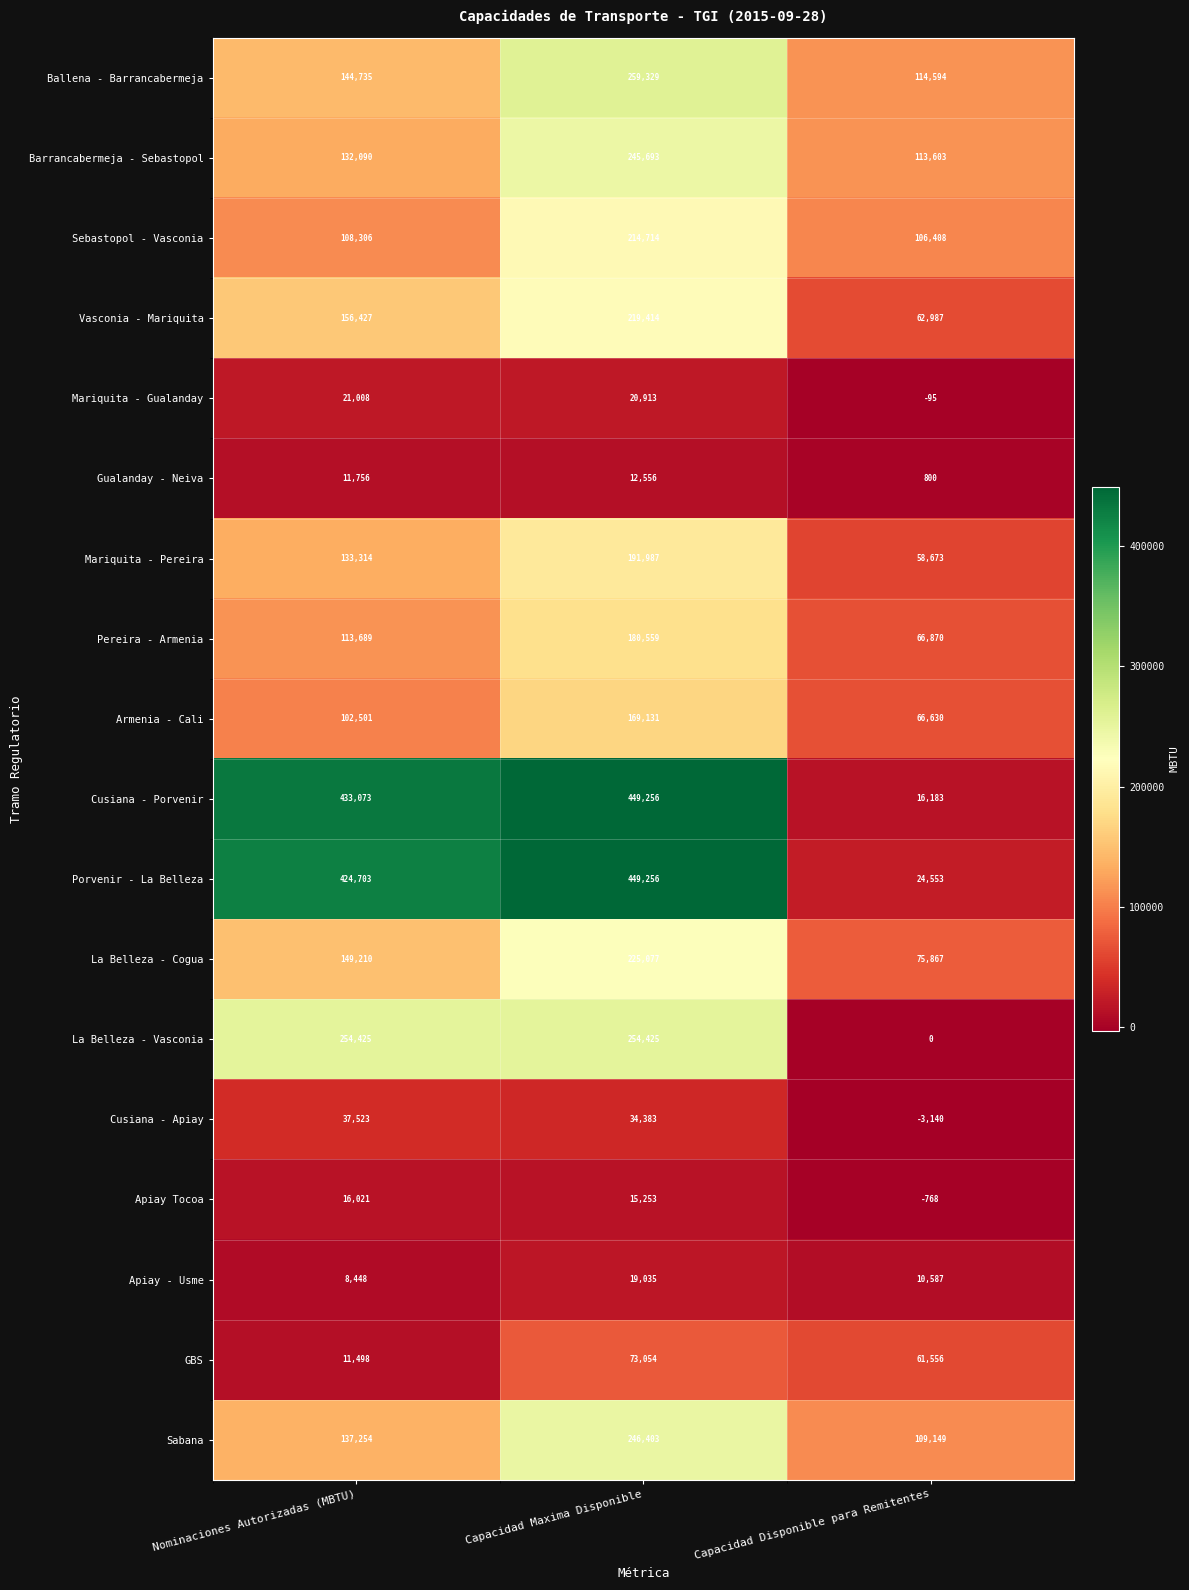

At how many categories does at least one series exceed 331128?

2